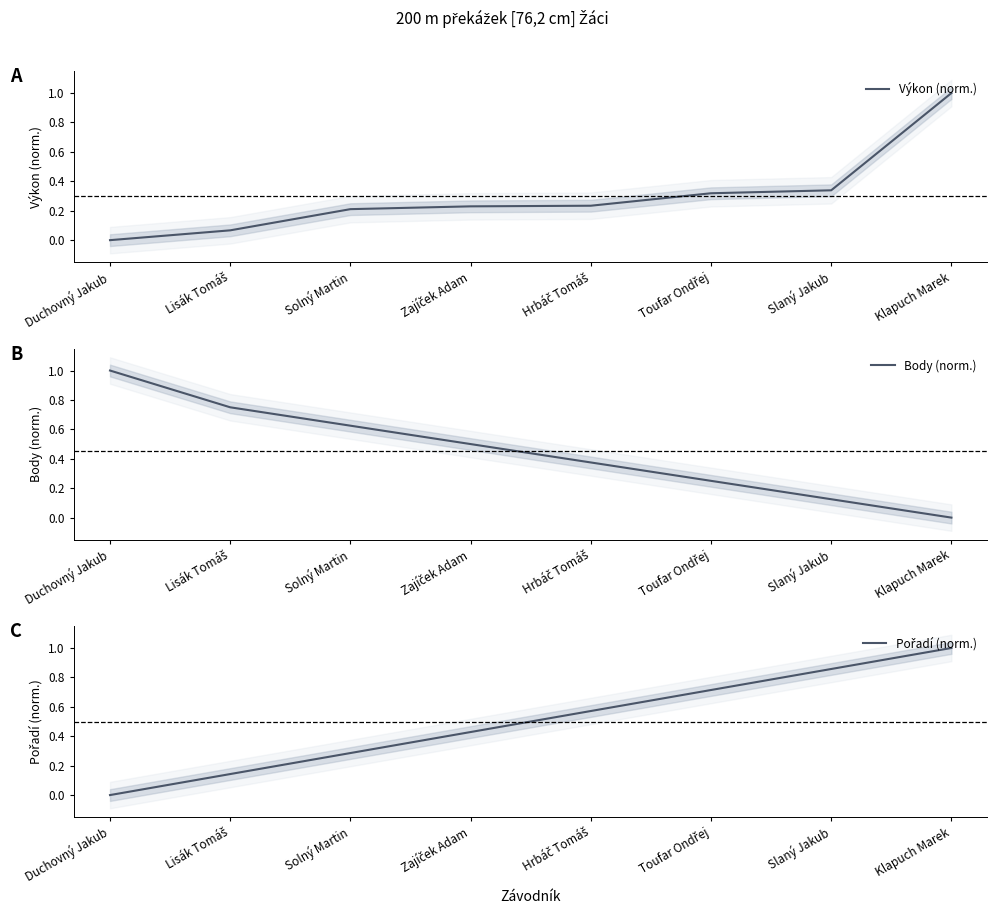

True or false: Body (norm.) has more than 1 interior local peaks.

False